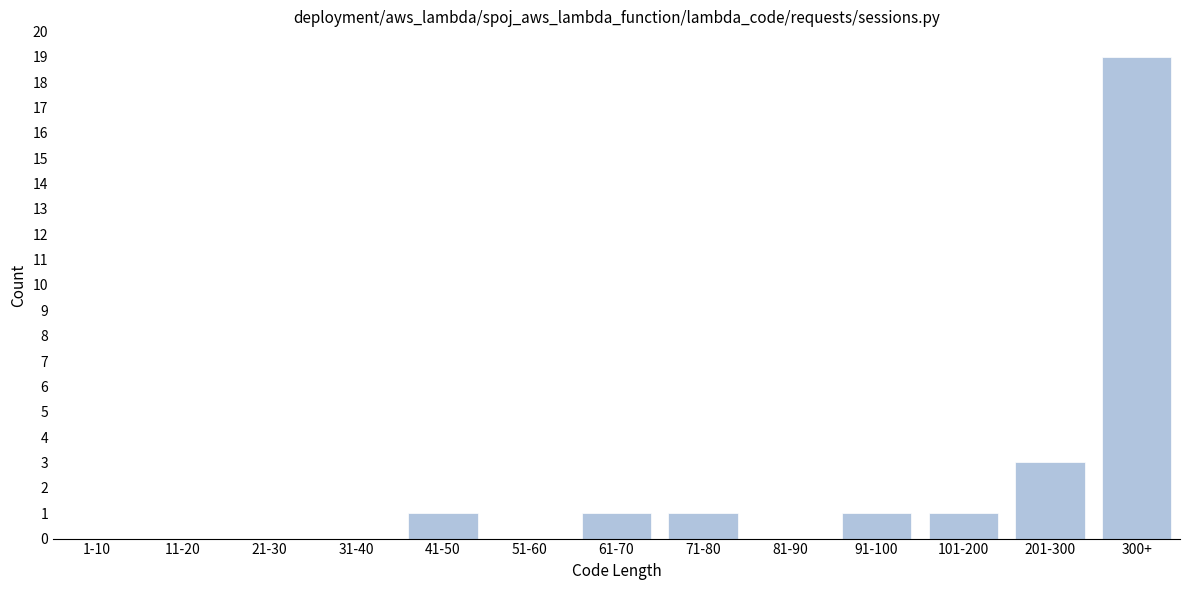

Reading left to right, what are all the values shown in this chart?

1-10=0	11-20=0	21-30=0	31-40=0	41-50=1	51-60=0	61-70=1	71-80=1	81-90=0	91-100=1	101-200=1	201-300=3	300+=19